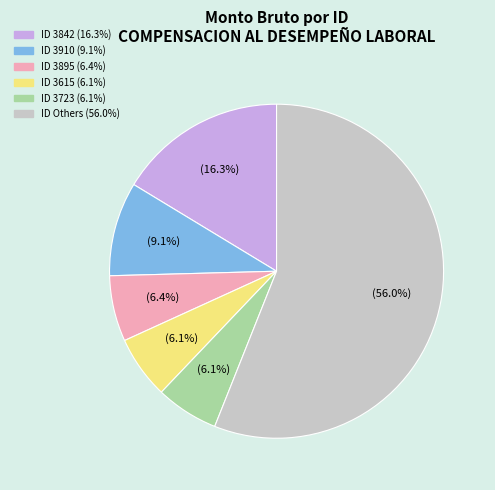

Does any single category account for the majority?

Yes